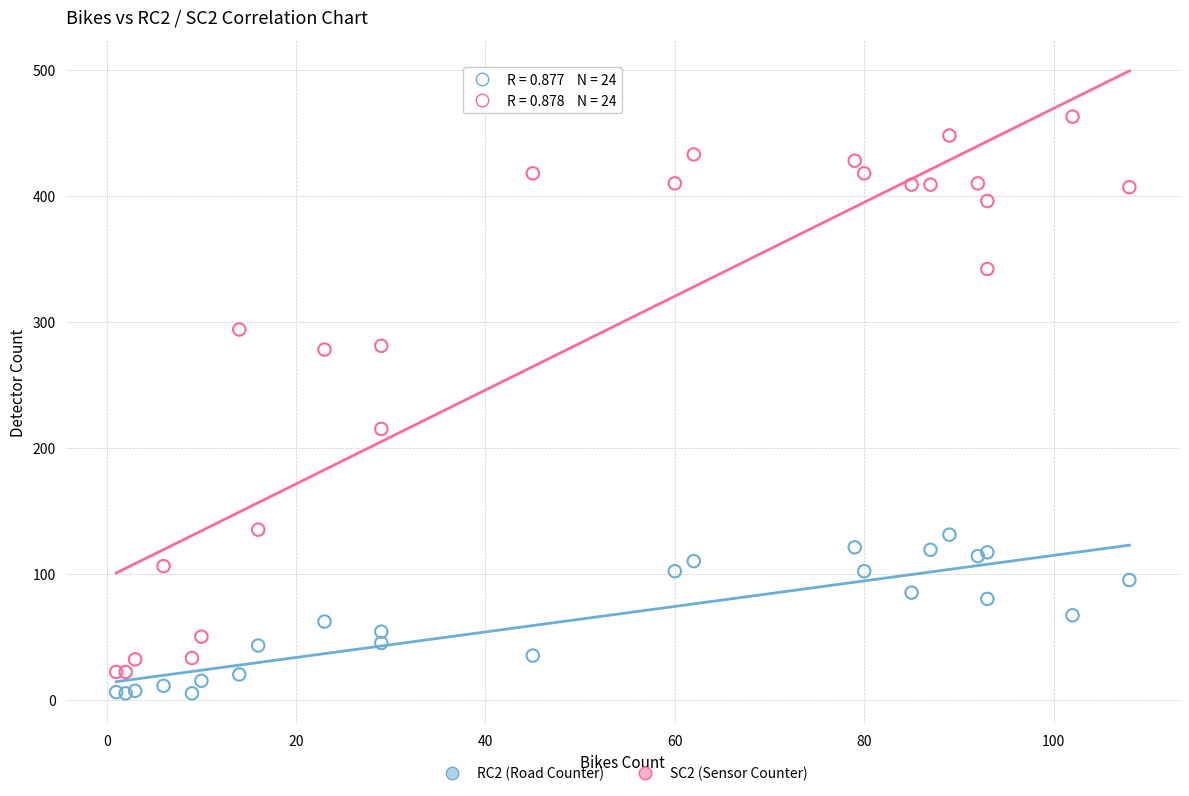

What is the X range (max minus min) for the scatter plot?

107